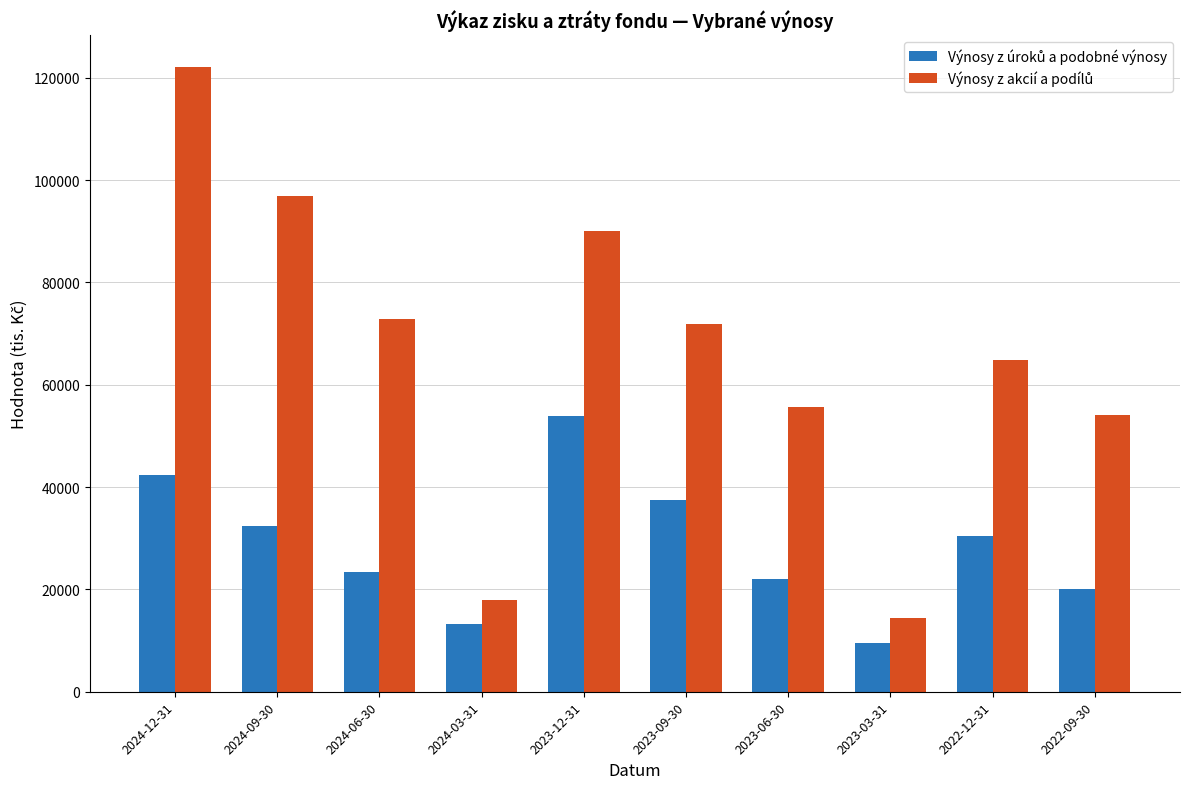

At which category is the sum across all series the highest?

2024-12-31